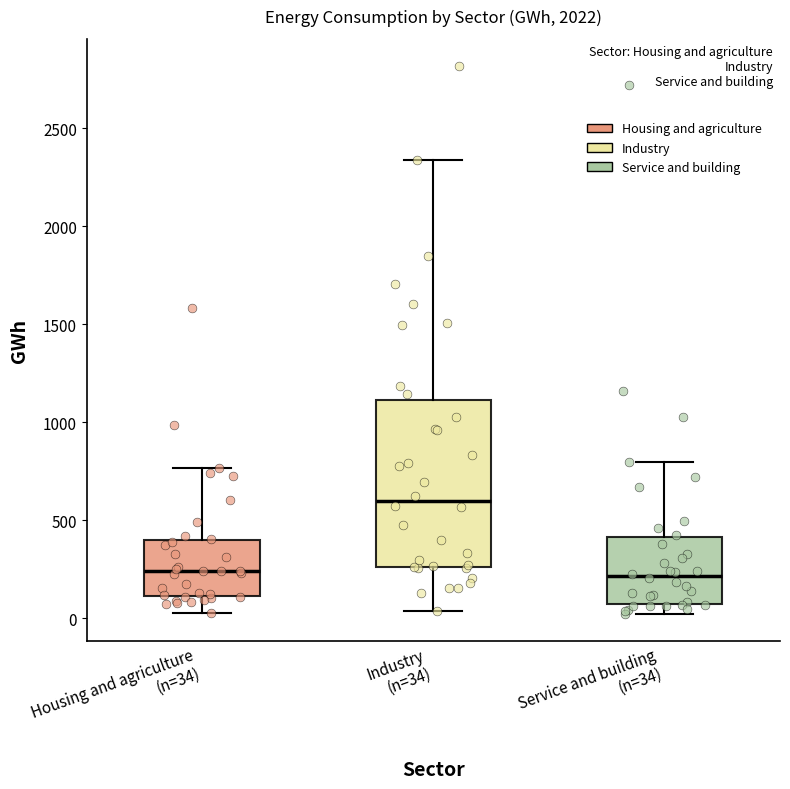

Reading left to right, read every box against the y-axis: the position of its median line, the range the box covers, and the ends of its whiskers. The values are not printed on the chart, so give them approximately, as read against the axis.

Housing and agriculture (n=34): median 250, box 100 to 400, whiskers 50 to 750
Industry (n=34): median 600, box 250 to 1100, whiskers 50 to 2350
Service and building (n=34): median 200, box 50 to 400, whiskers 0 to 800